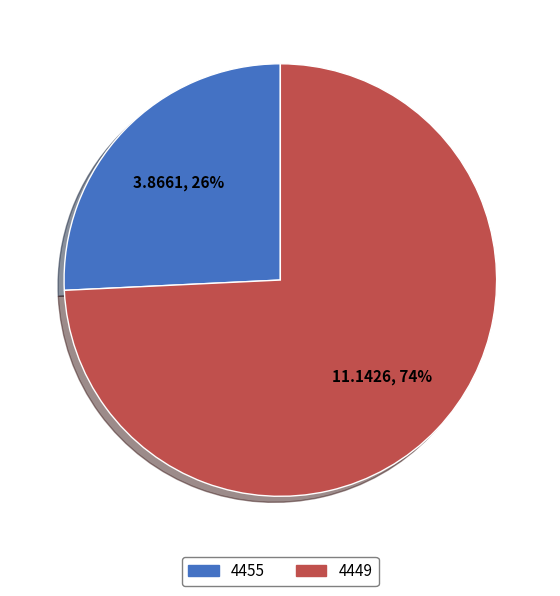

The 4455 slice represents 37% of the pie. True or false?

False